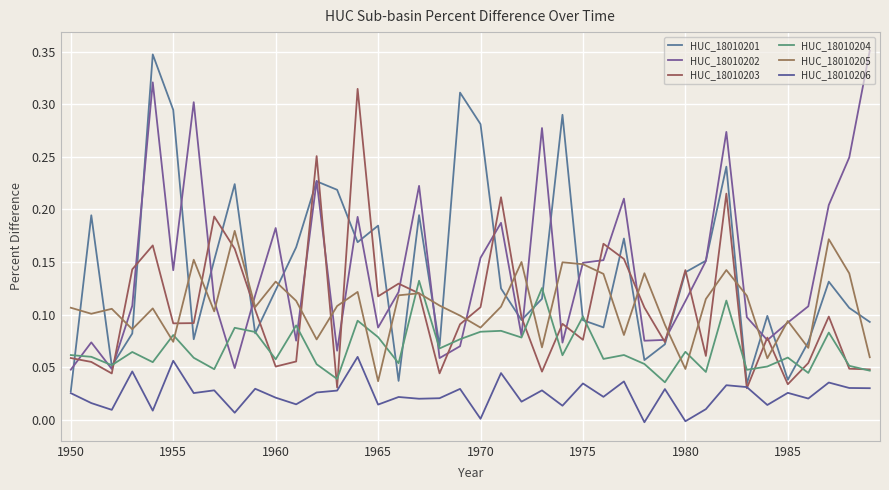

How many intersections are there between HUC_18010201 and HUC_18010204?

15